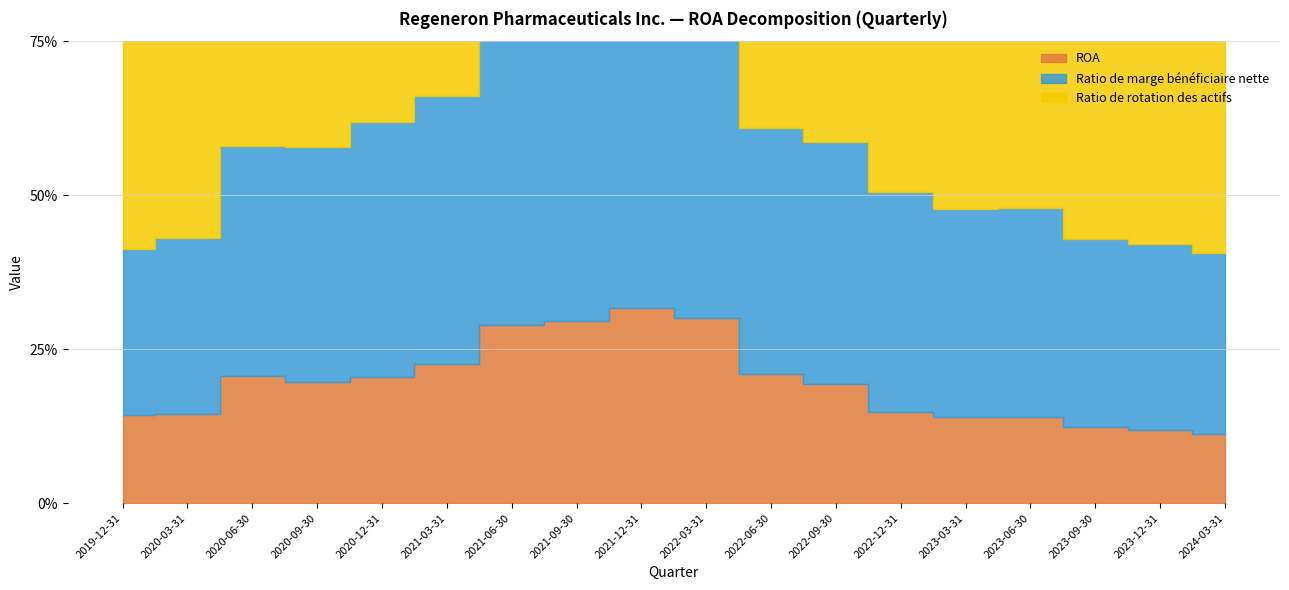

At which label does ROA reach its peak?

2021-12-31